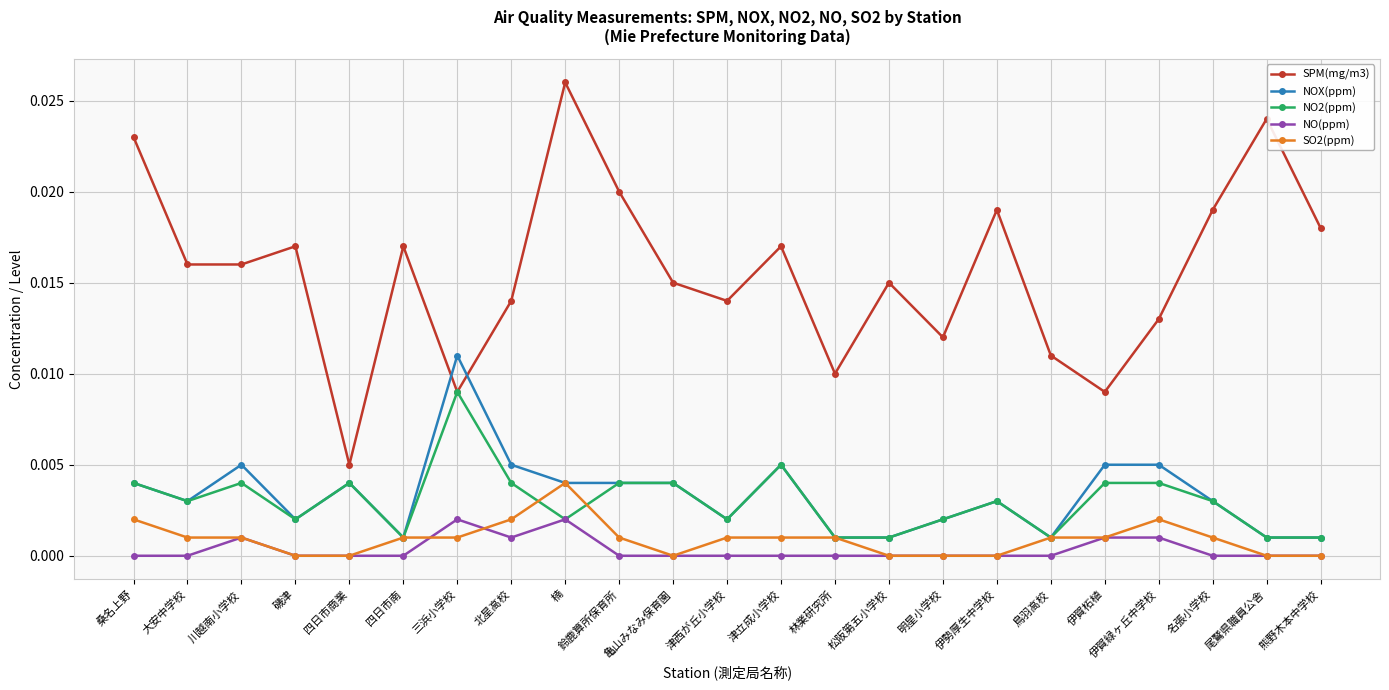

True or false: NOX(ppm) and SPM(mg/m3) intersect in this chart.

True